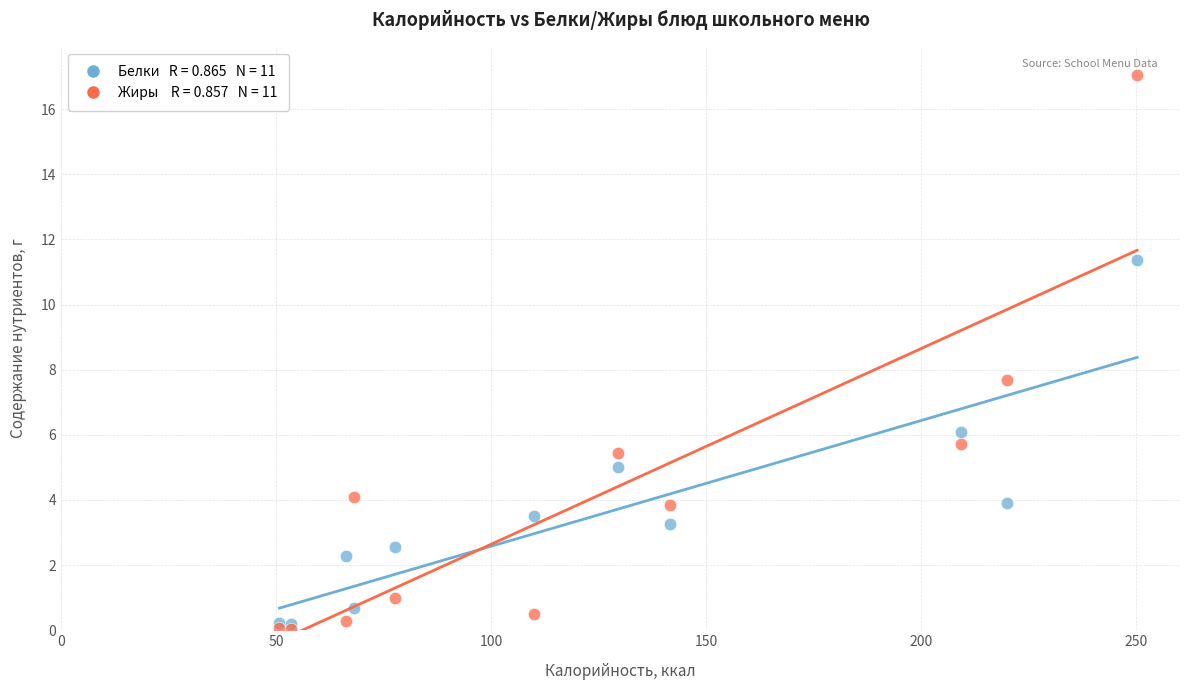

Across all series, what Y value is closest to 8?

7.7